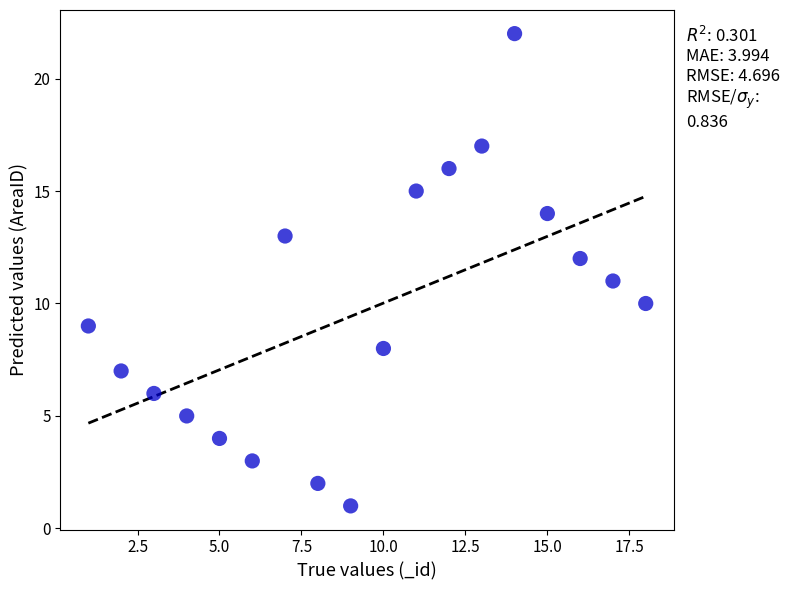

What is the range of X values (max minus min)?

17